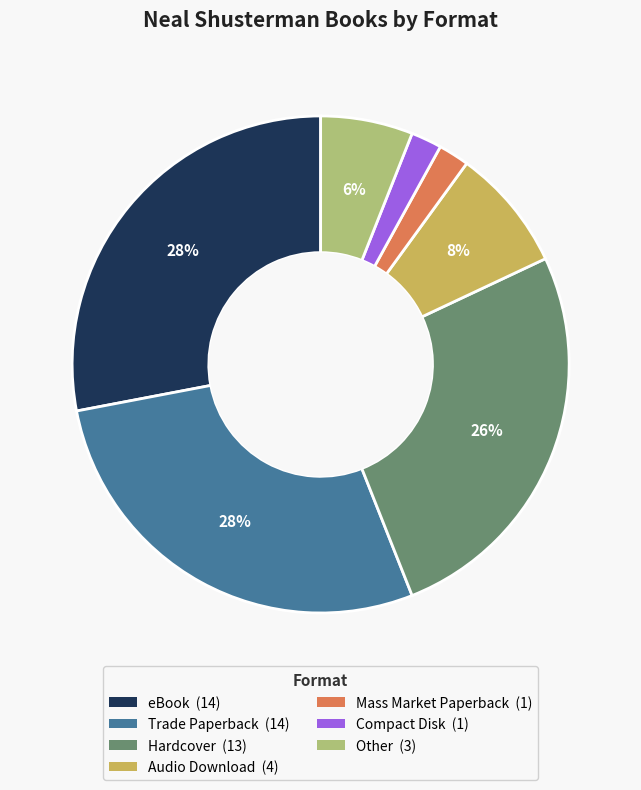

How many segments does this pie chart have?

7